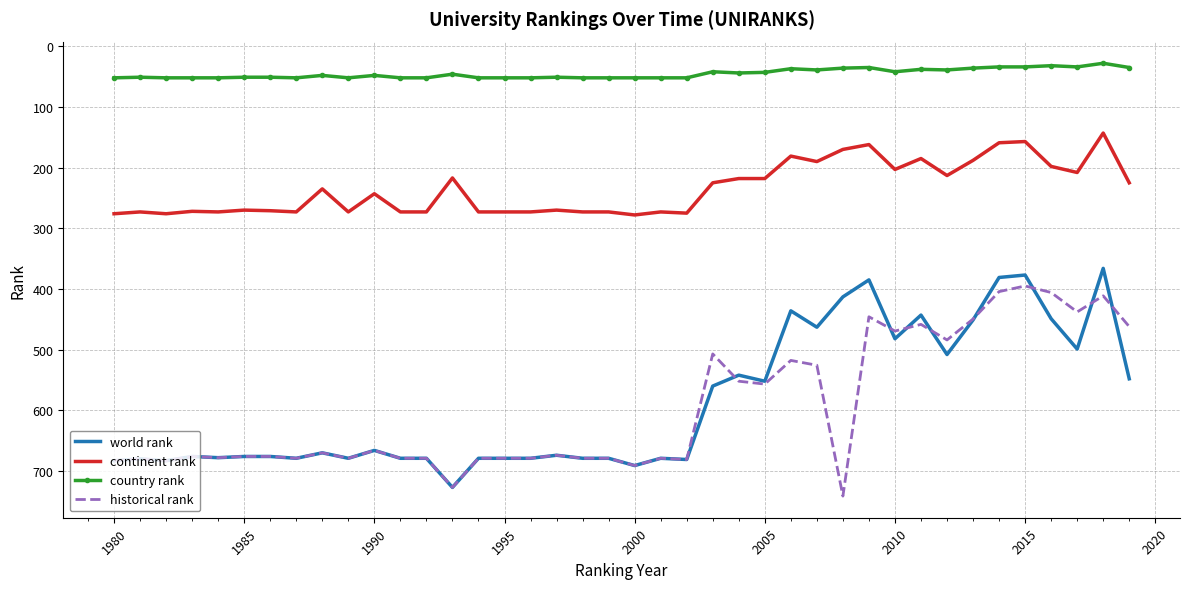

True or false: historical rank and country rank cross at least once.

False